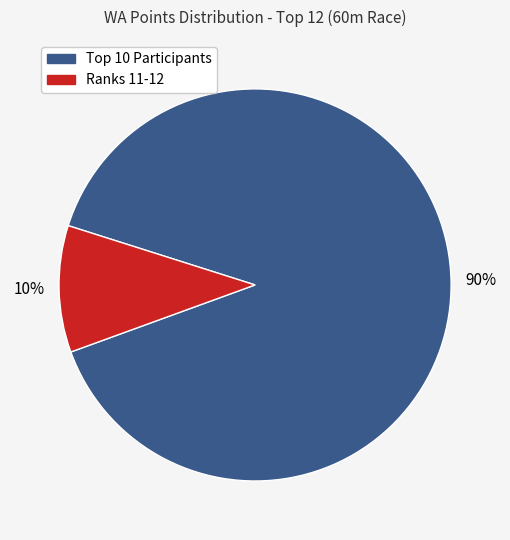

To the nearest percent, what is the average slice percentage?

50%